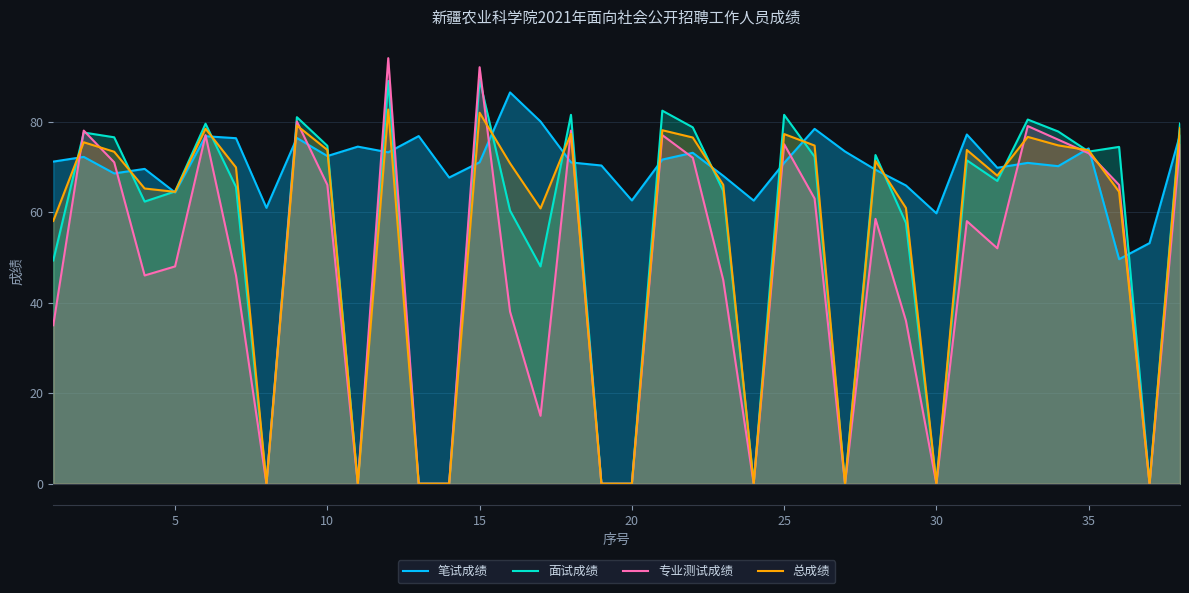

How many lines are shown in the chart?

4